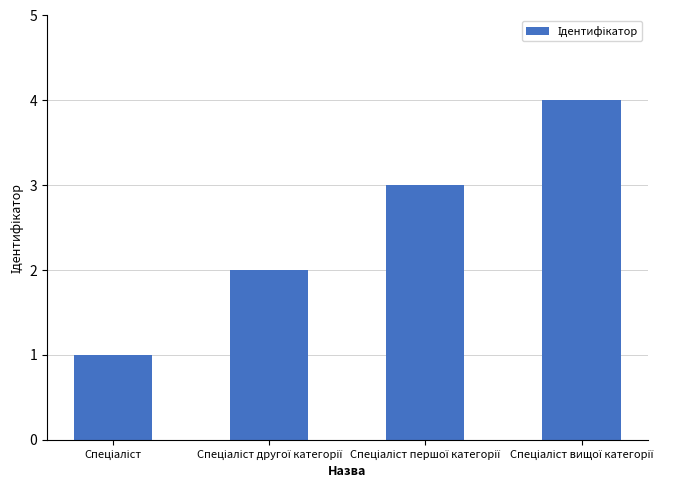

What is the sum of all values?

10